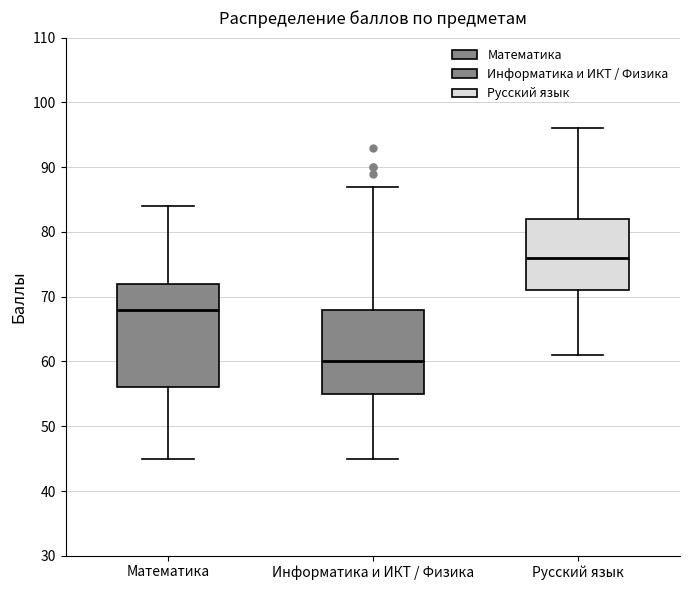

Reading left to right, transcribe this box plot: for each box, give where its median line is, the range the box spans, and where its two whiskers end, as read against the y-axis. The values are not printed on the chart, so give them approximately, as read against the axis.

Математика: median 68, box 56 to 72, whiskers 45 to 84
Информатика и ИКТ / Физика: median 60, box 55 to 68, whiskers 45 to 87
Русский язык: median 76, box 71 to 82, whiskers 61 to 96